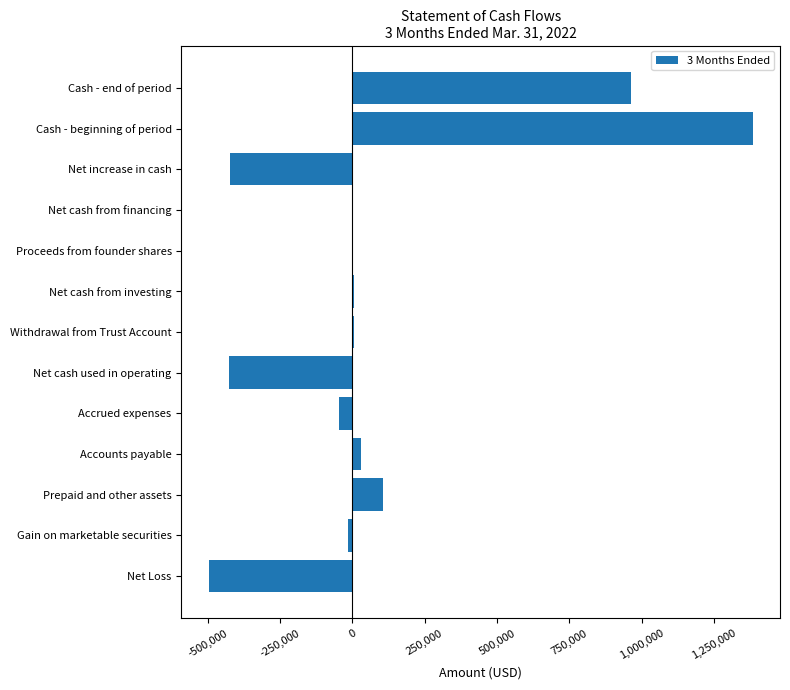

At which category does the chart reach its peak across all series?

Cash - beginning of period